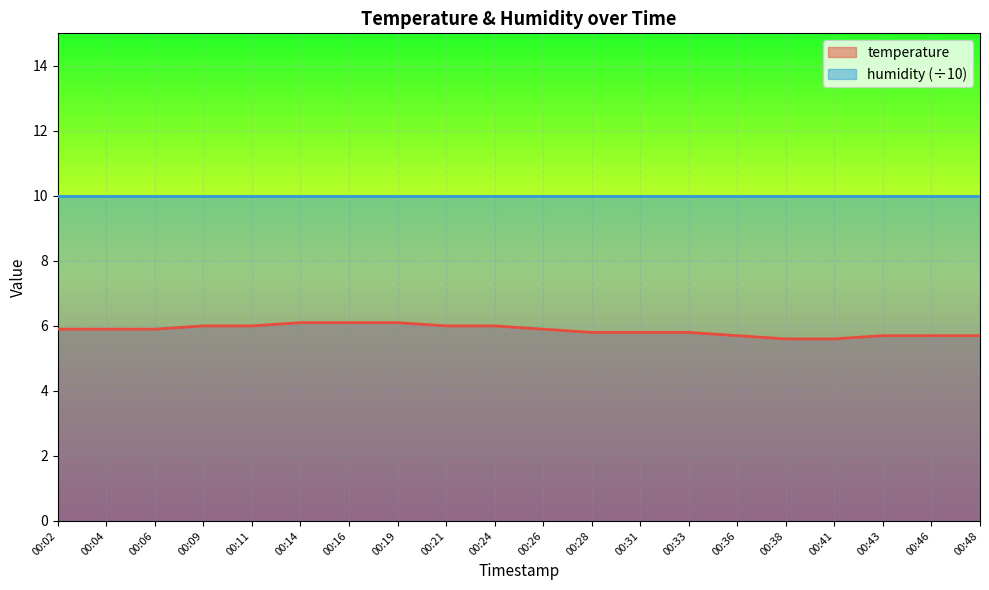

Rank the categories by value from lowest to highest.

00:38, 00:41, 00:36, 00:43, 00:46, 00:48, 00:28, 00:31, 00:33, 00:02, 00:04, 00:06, 00:26, 00:09, 00:11, 00:21, 00:24, 00:14, 00:16, 00:19